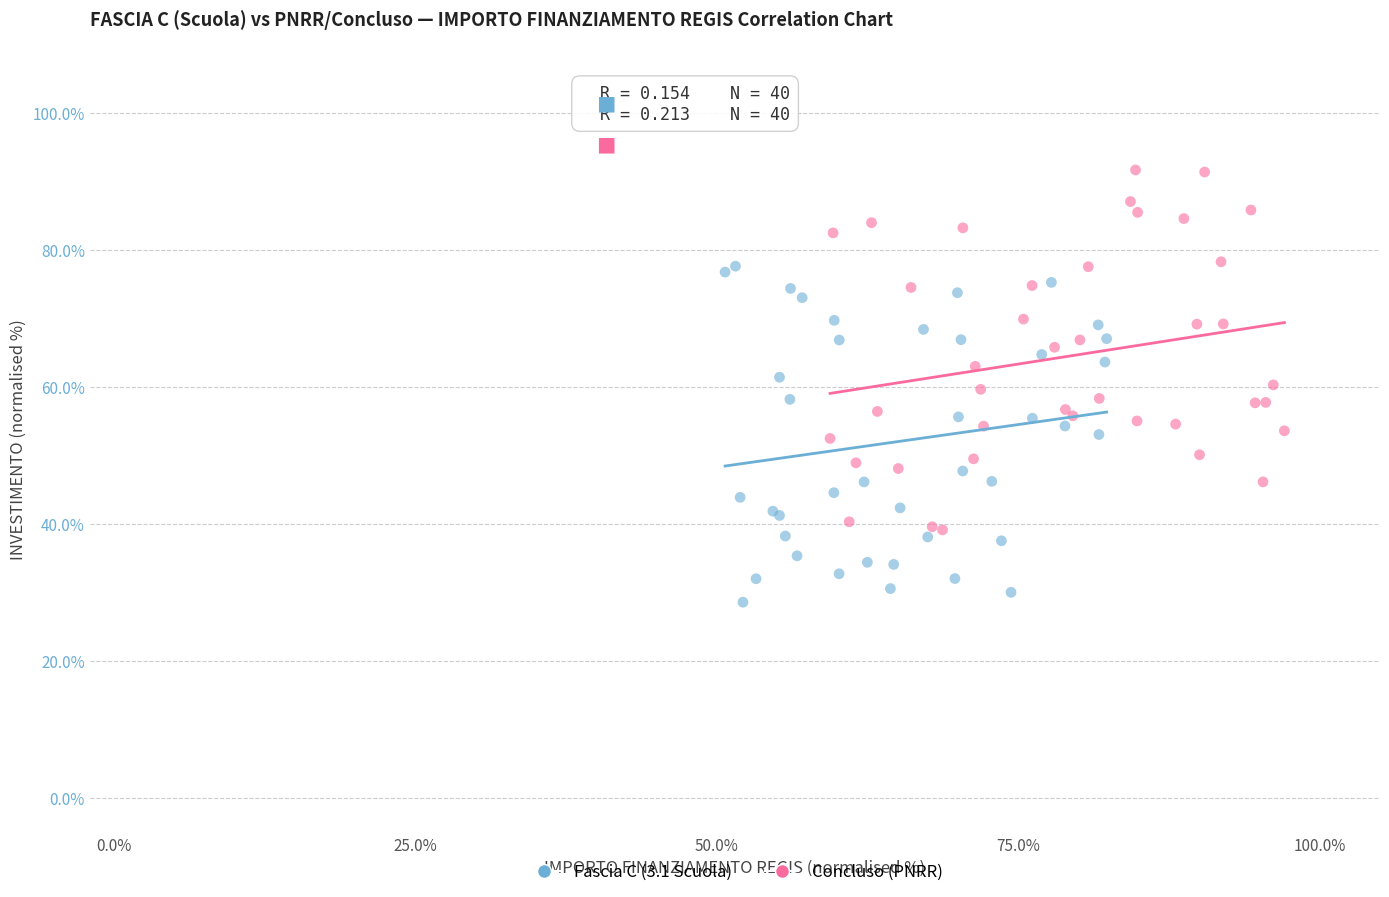

Which series reaches the minimum Y coordinate?

Fascia C (3.1 Scuola)